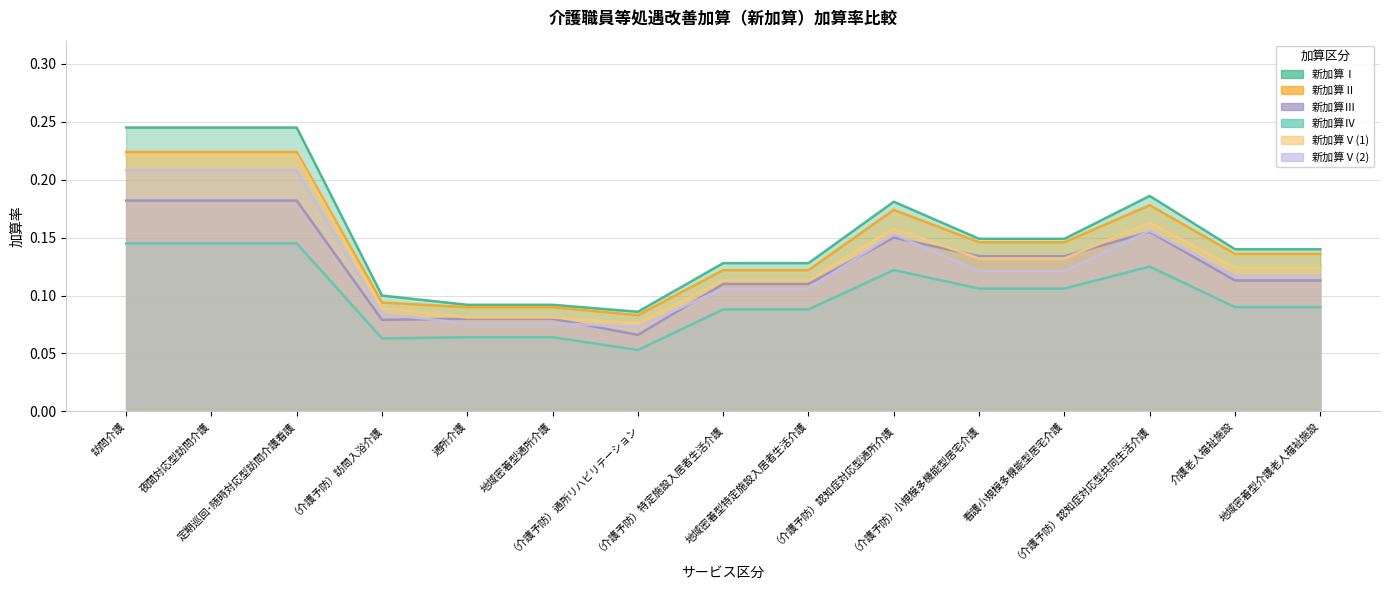

What is the lowest value of the 新加算Ⅴ(2) series?

0.1